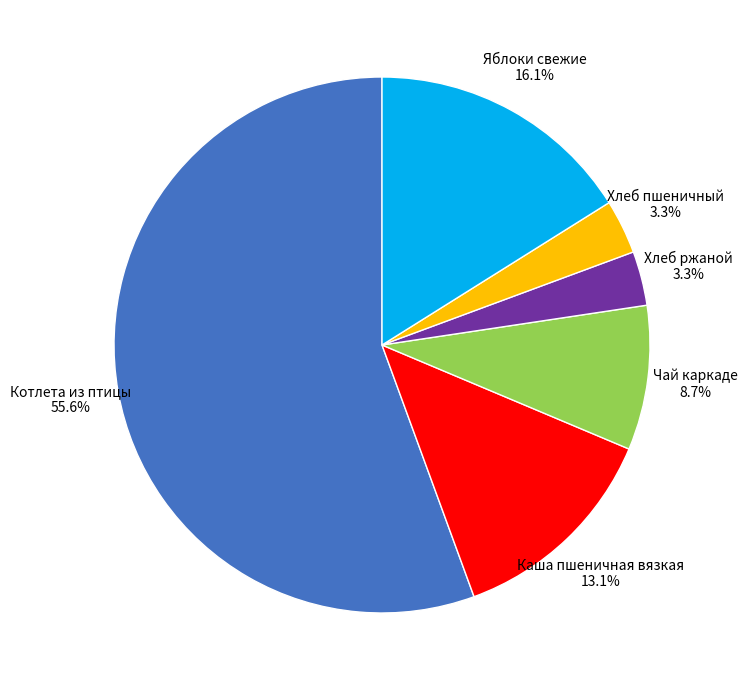

Does any single category account for the majority?

Yes